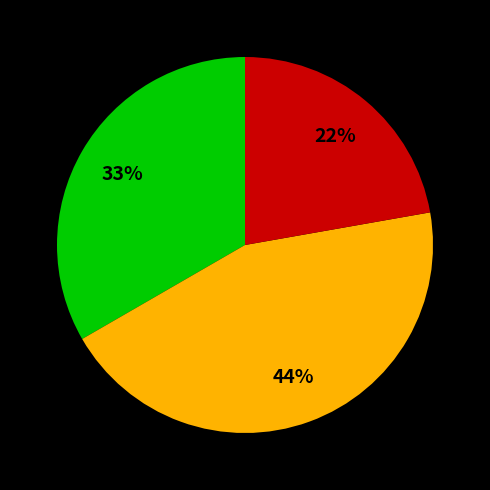

Is there any slice that represents more than half of the pie?

No